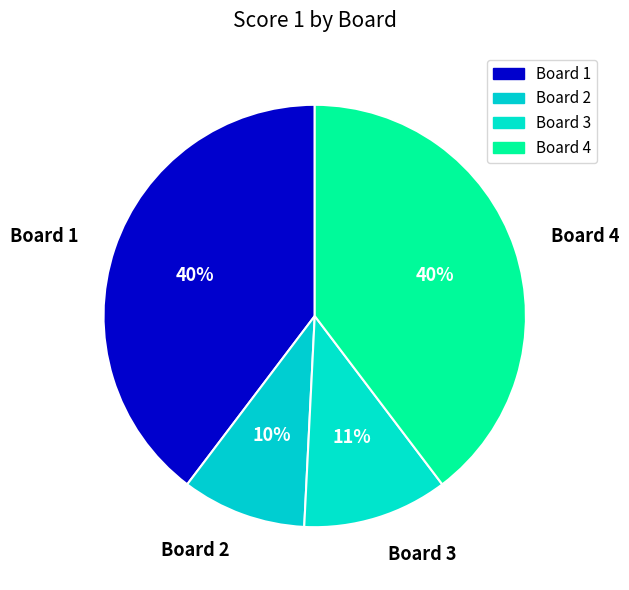

To the nearest percent, what is the combined percentage of Board 1 and Board 2?

49%